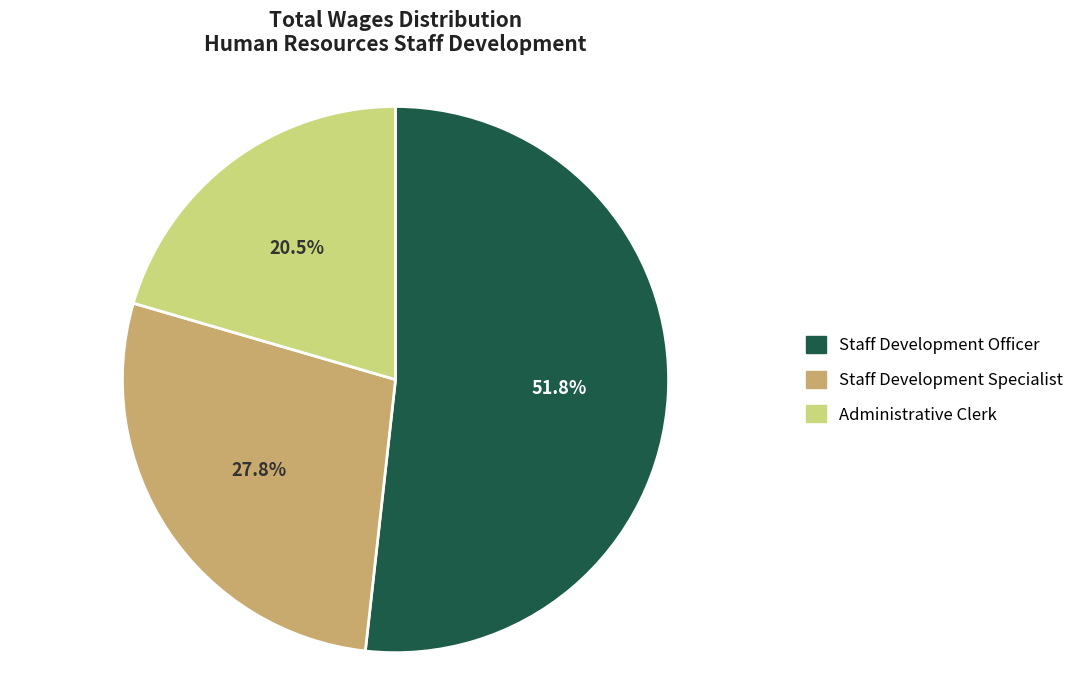

Is it true that Staff Development Officer is 64% of the pie?

False